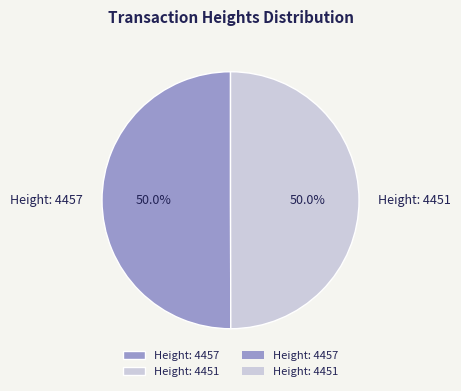

Combined, do Height: 4457 and Height: 4451 account for over 50%?

Yes